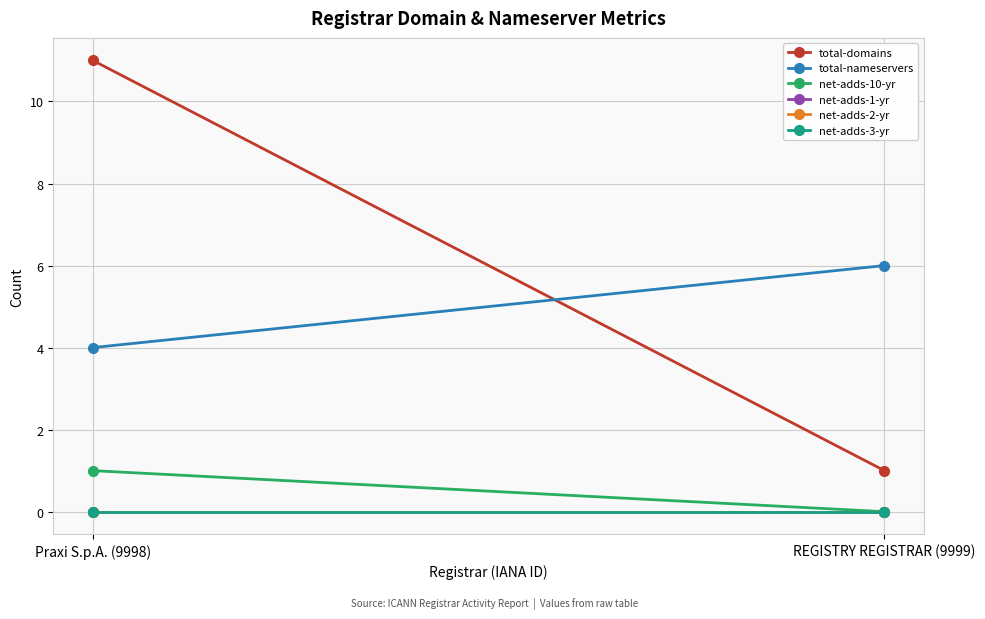

Rank the categories by net-adds-1-yr value from highest to lowest.

Praxi S.p.A. (9998), REGISTRY REGISTRAR (9999)